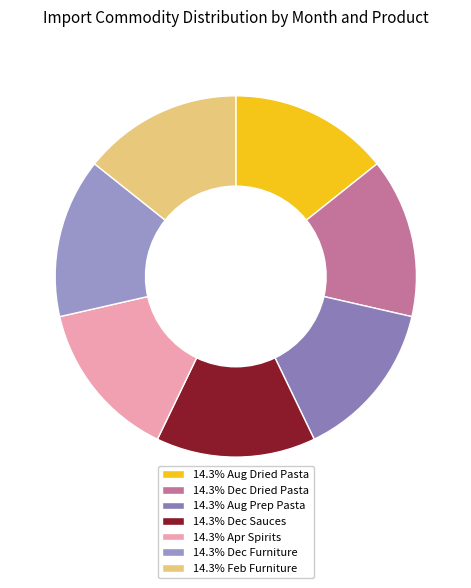

Count the number of slices in the pie.

7